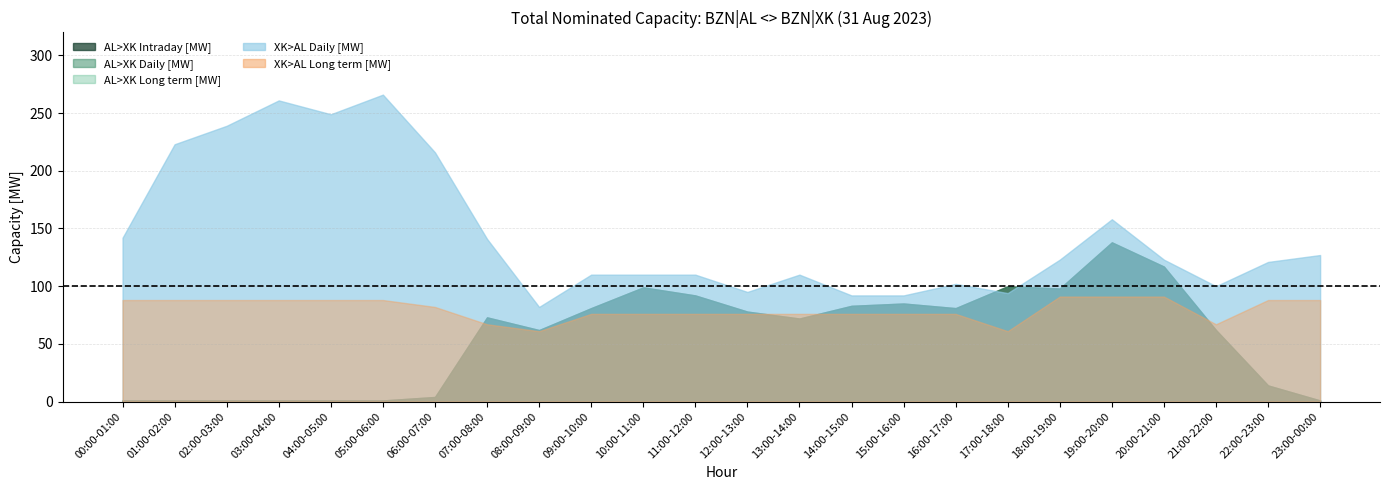

How many categories are shown in the chart?

24